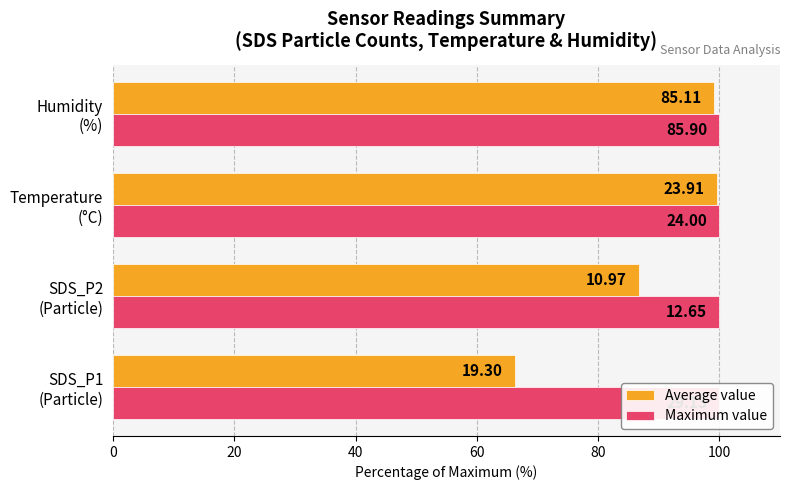

True or false: Average value has a value of 164.9 at Humidity (%).

False